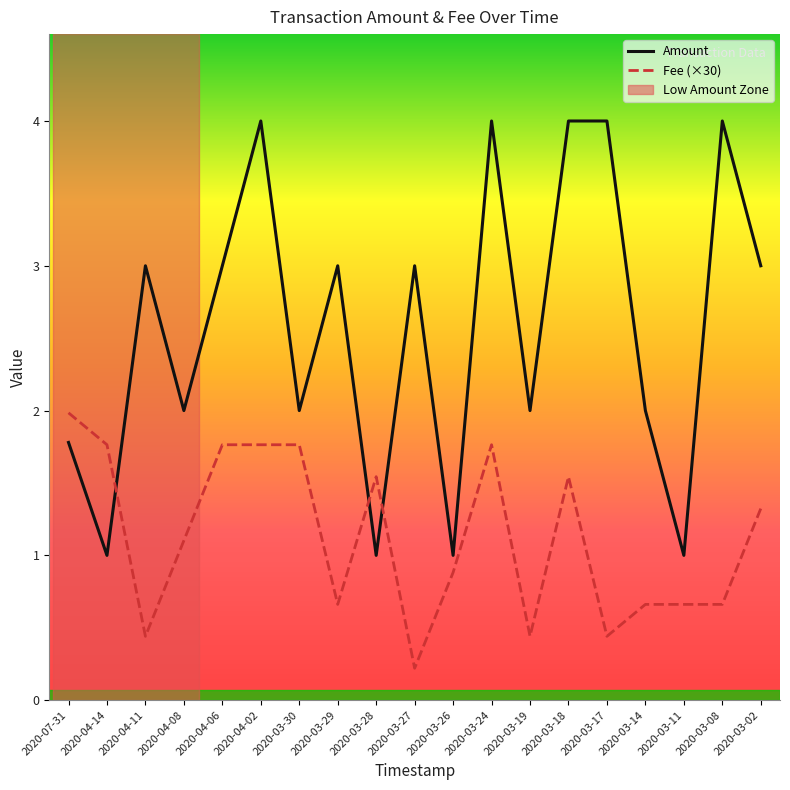

What position from the right is 2020-04-08?

16